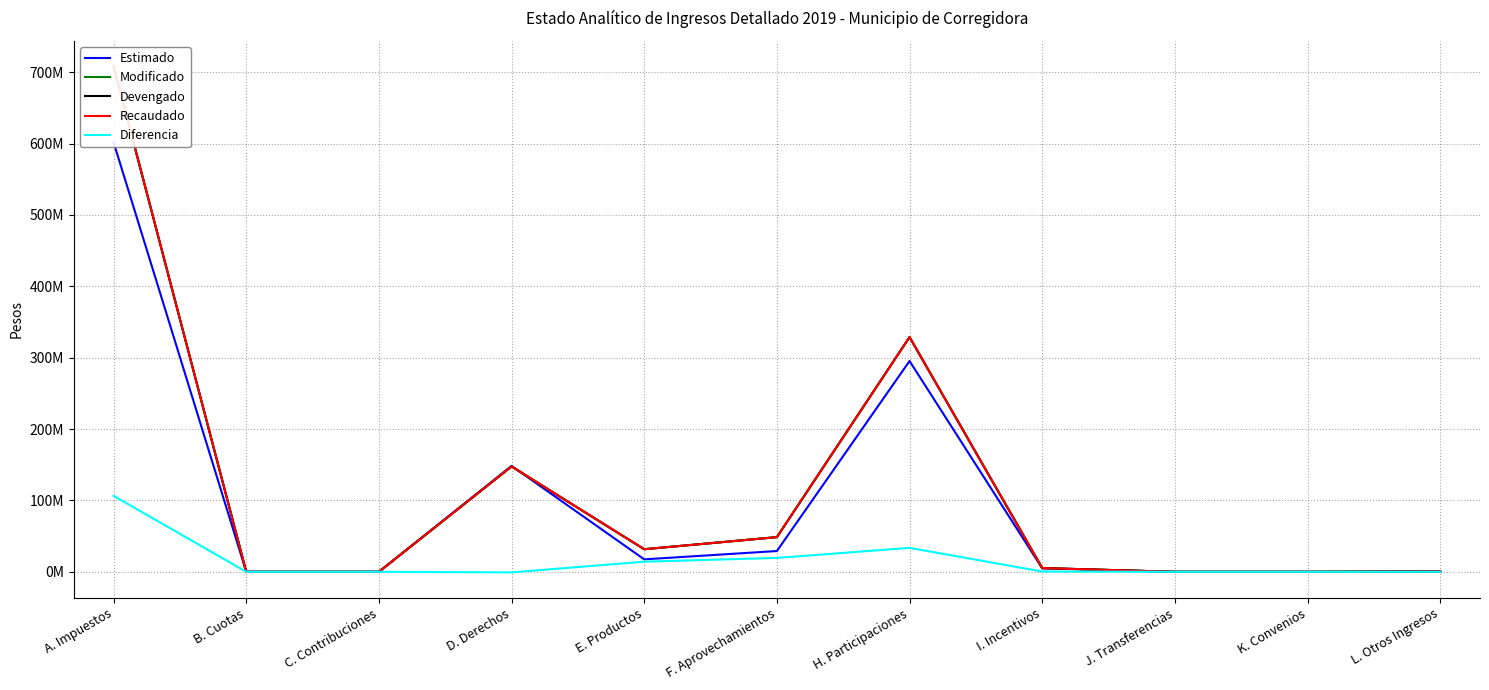

What is the total value across all series at E. Productos?

126609372.0